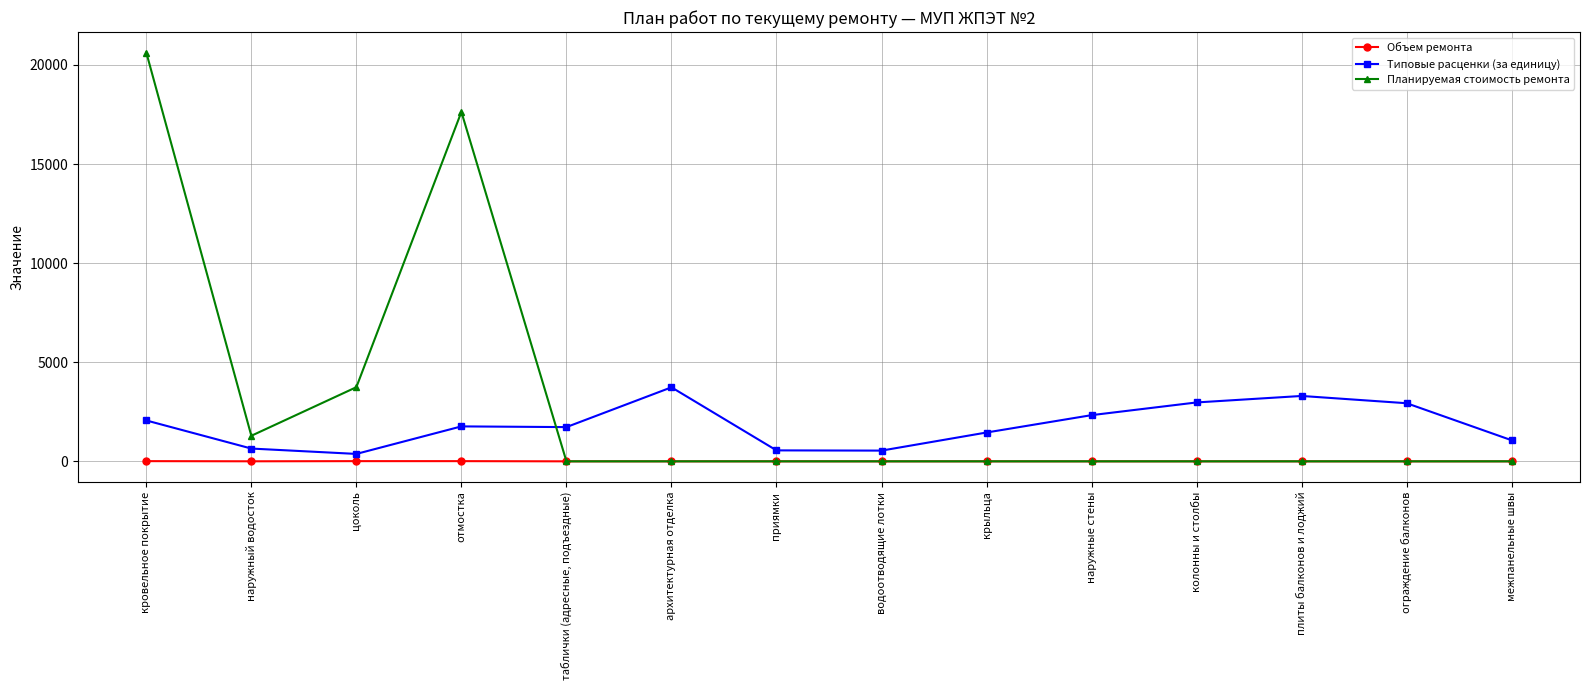

What is the value of the Планируемая стоимость ремонта point at the 1st from the left?

20628.5